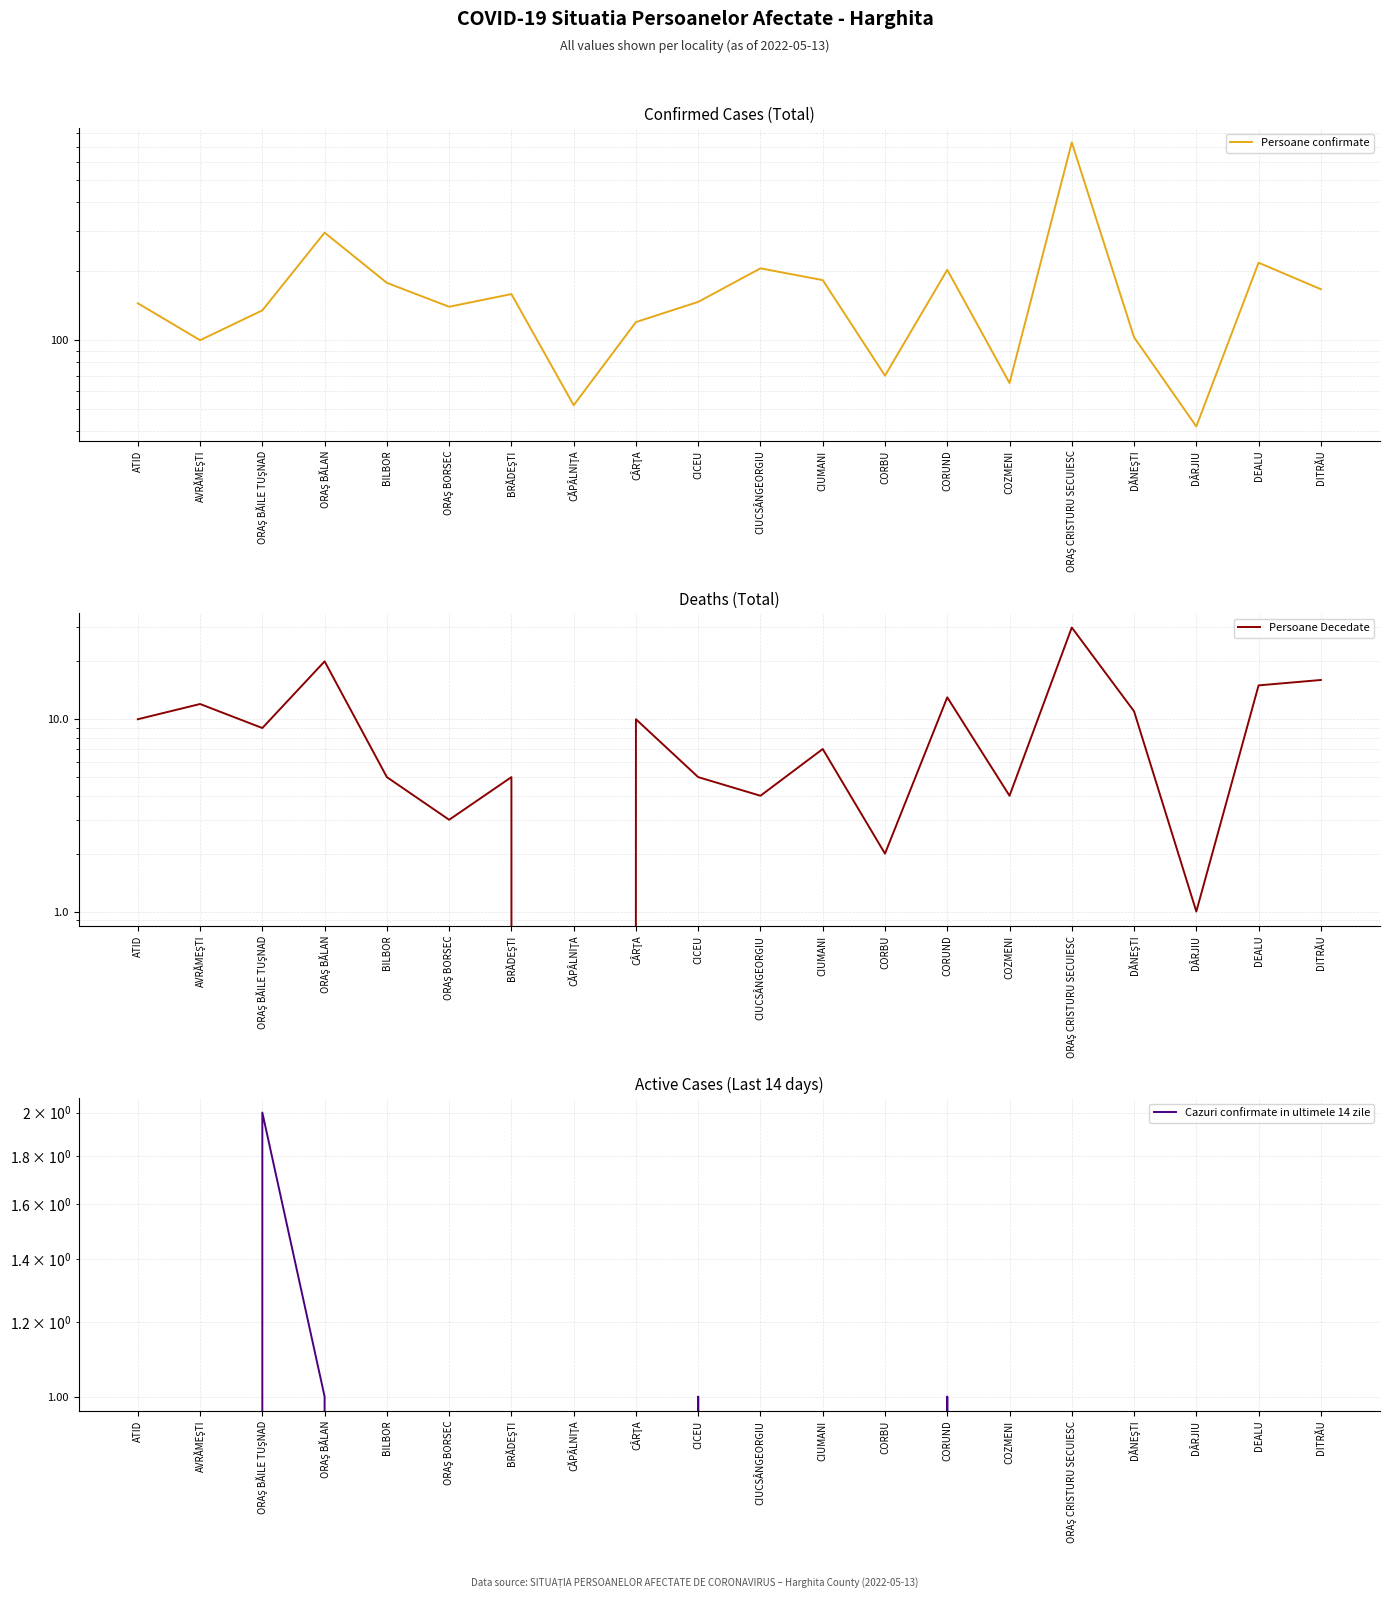

How many data points does each series have?

20